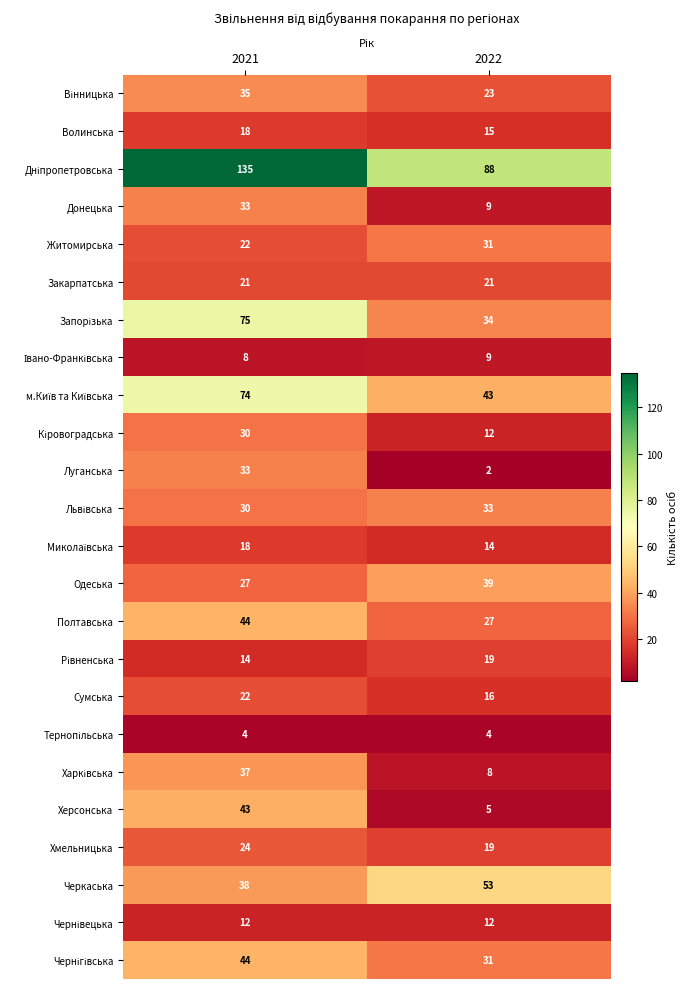

Which category has the lowest value in the Херсонська series?

2022